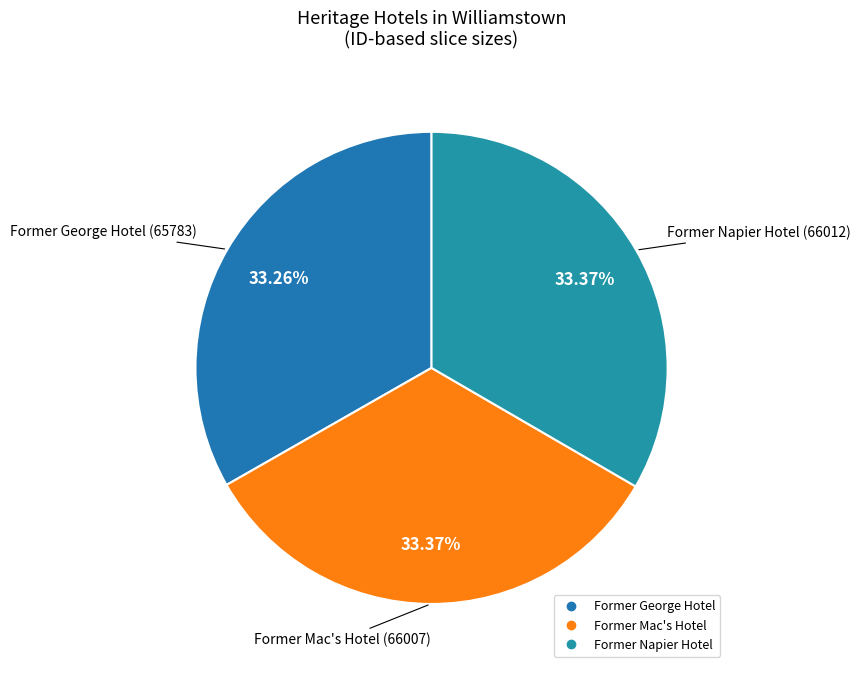

The Former George Hotel slice represents 46% of the pie. True or false?

False